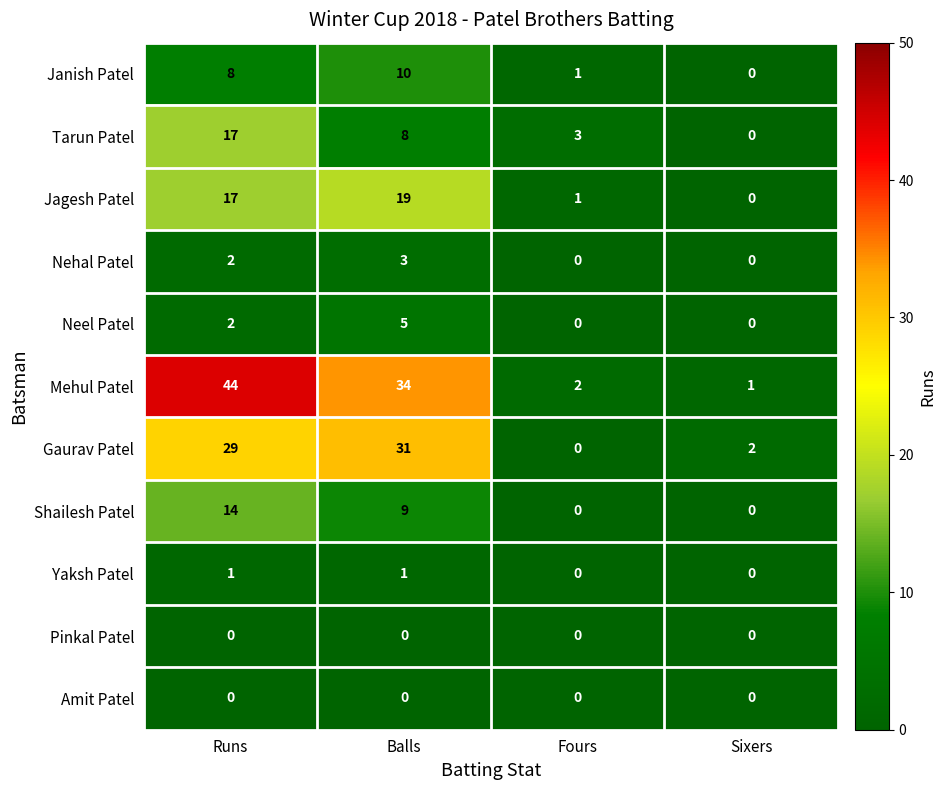

At how many categories does at least one series exceed 9?

2